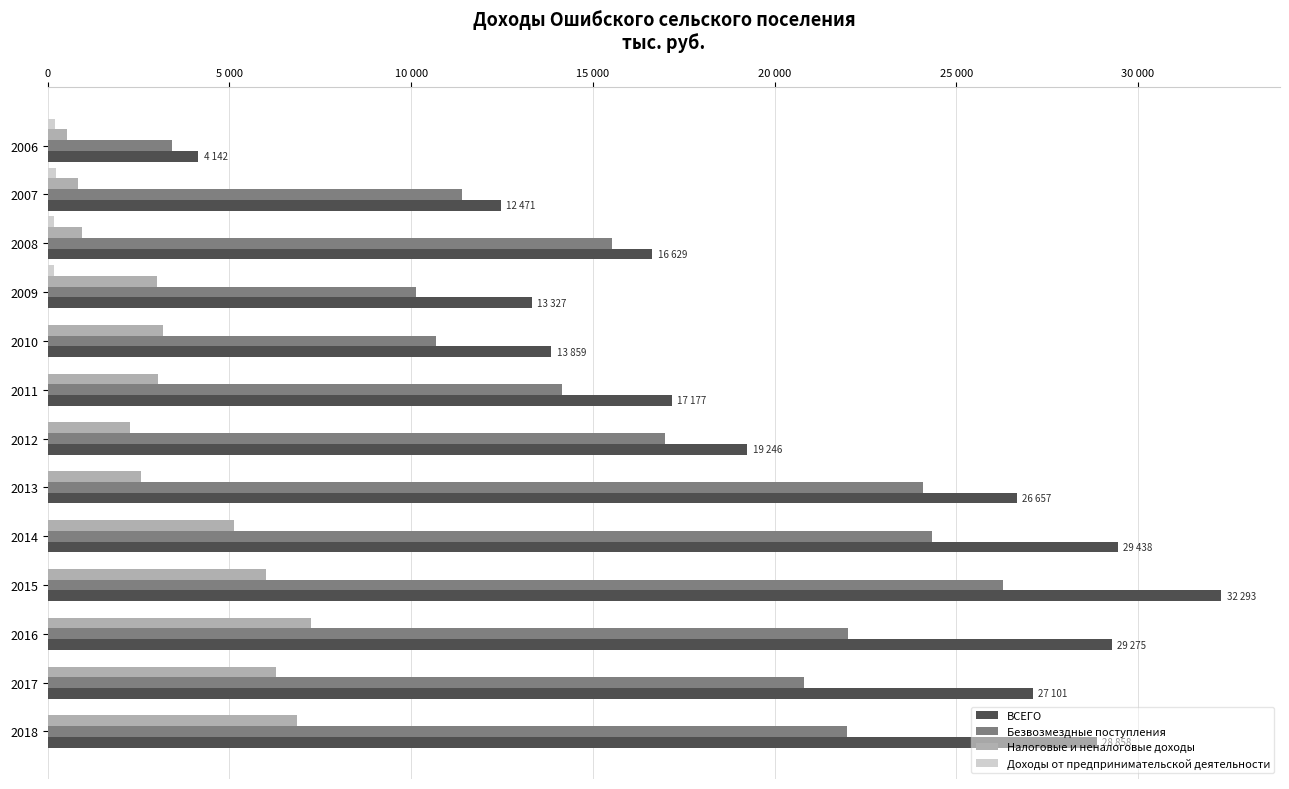

Count the number of data series in this chart.

4